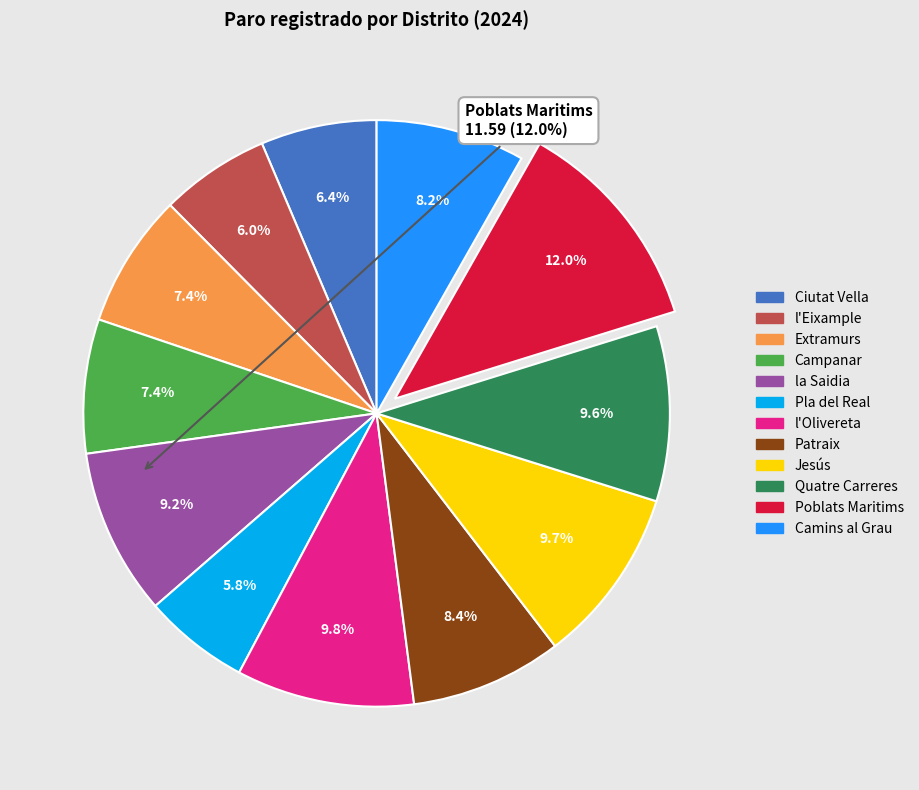

Is there any slice that represents more than half of the pie?

No